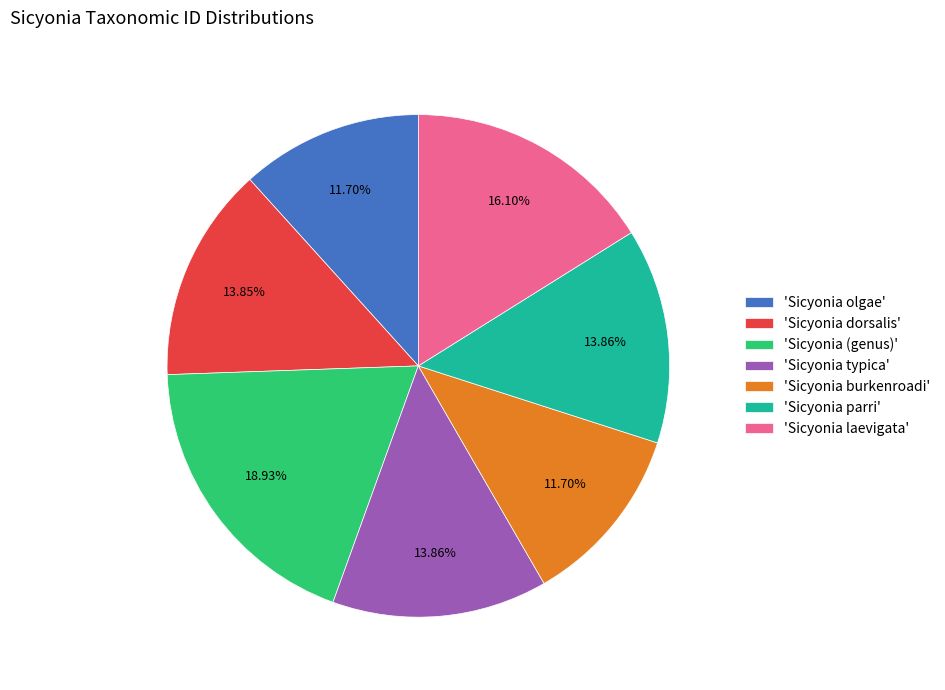

What is the largest slice in the pie chart?

'Sicyonia (genus)'